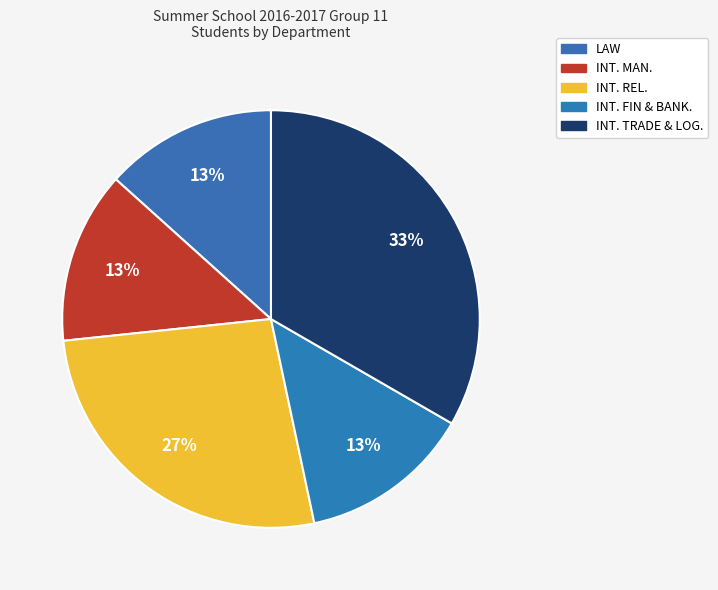

What percentage is the INT. FIN & BANK. slice, to the nearest percent?

13%